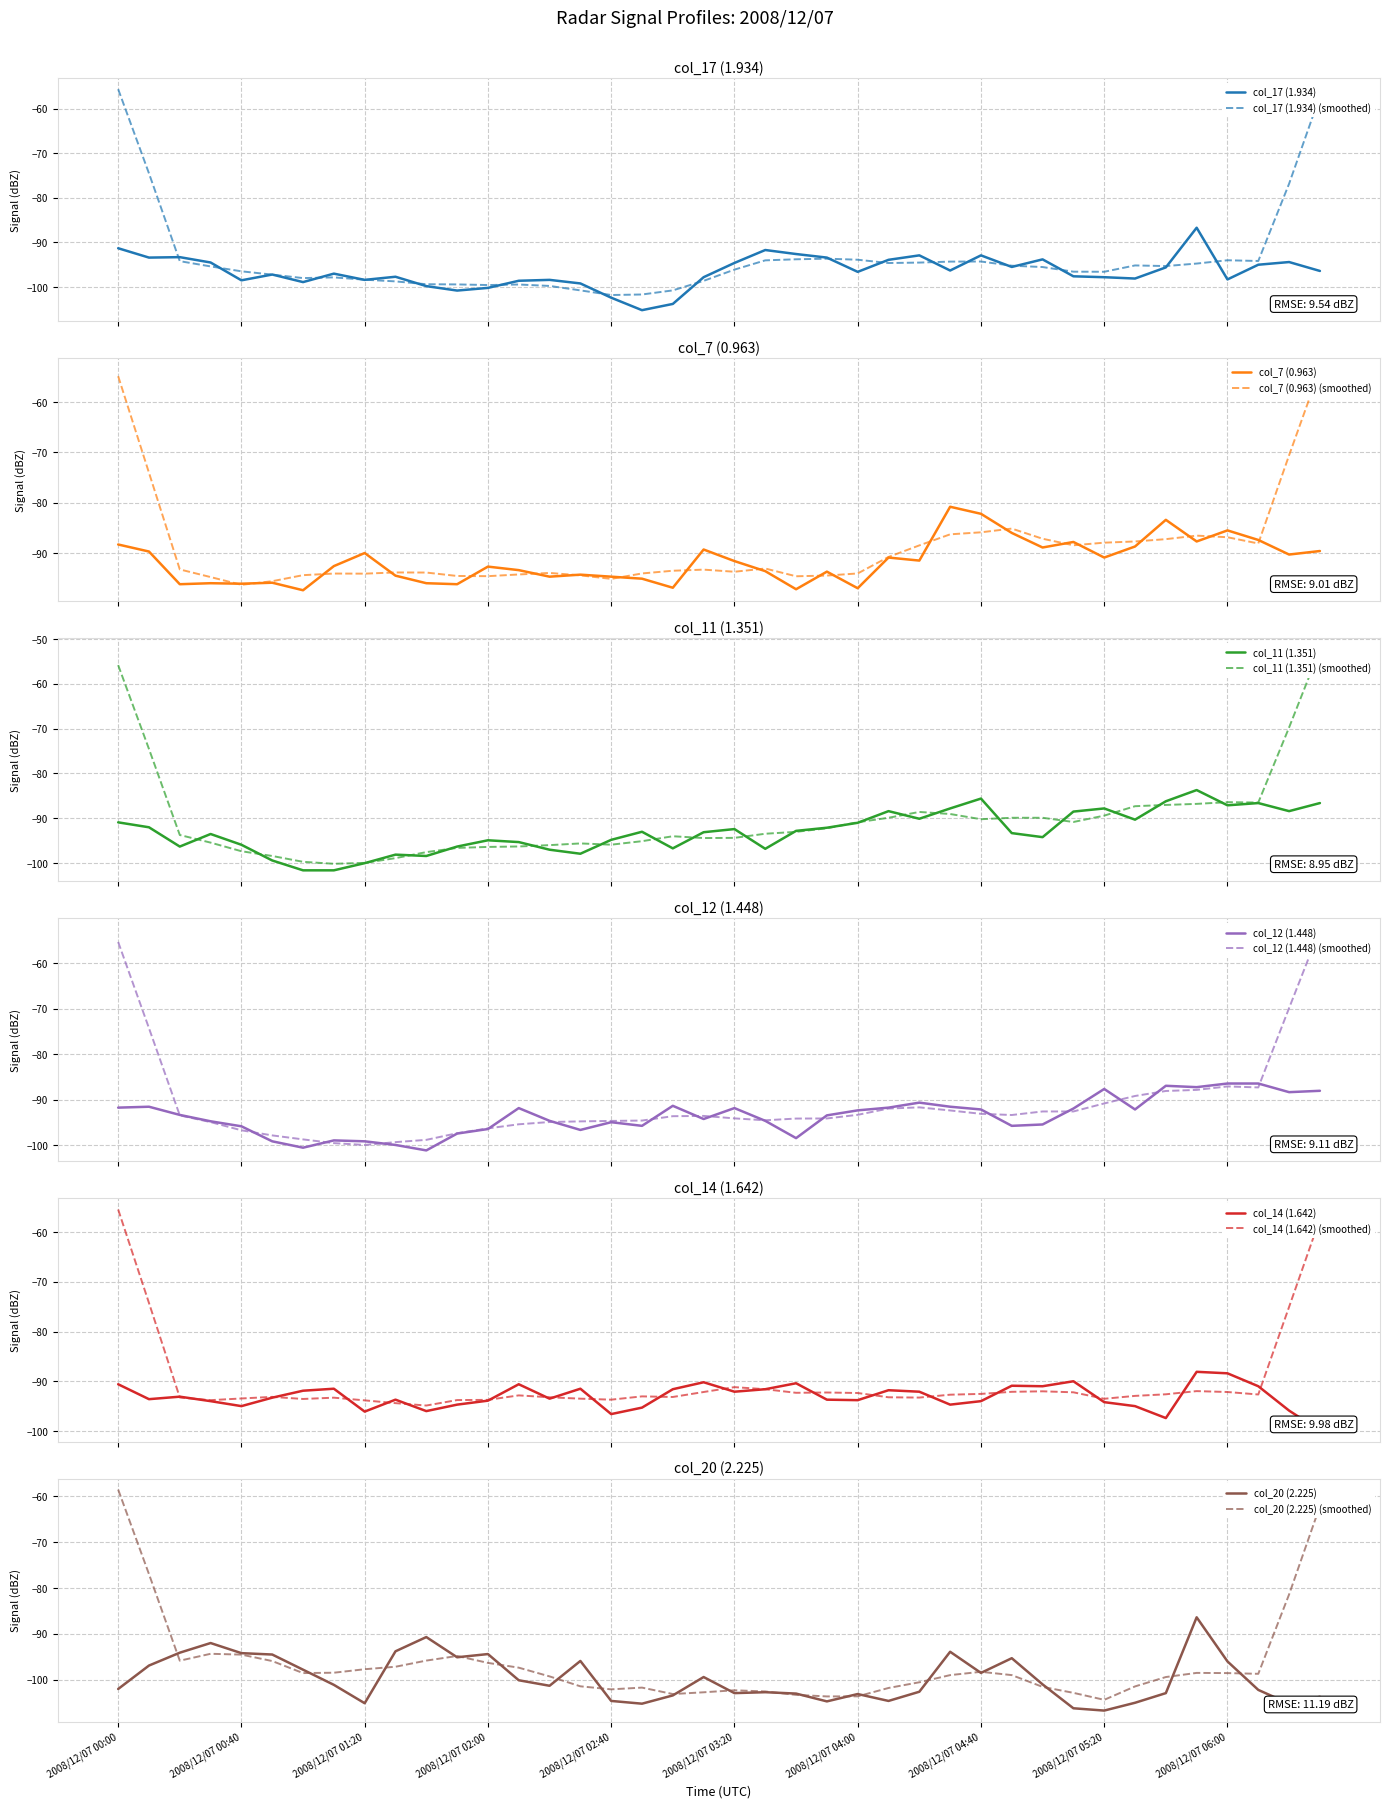

List the series in order of their peak value, highest first.

col_7 (0.963), col_11 (1.351), col_12 (1.448), col_20 (2.225), col_17 (1.934), col_14 (1.642)